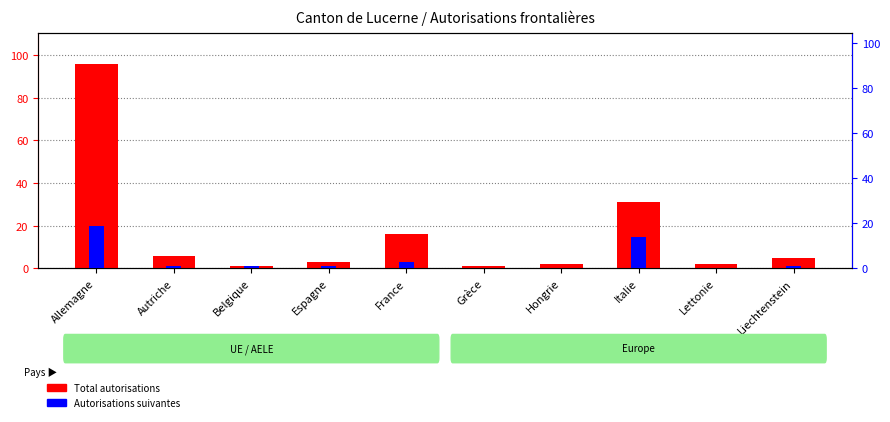

How many distinct data groups are displayed?

2